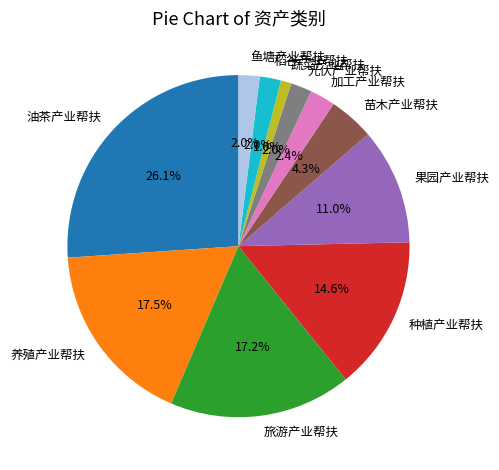

Which slice is the smallest?

蔬菜产业帮扶